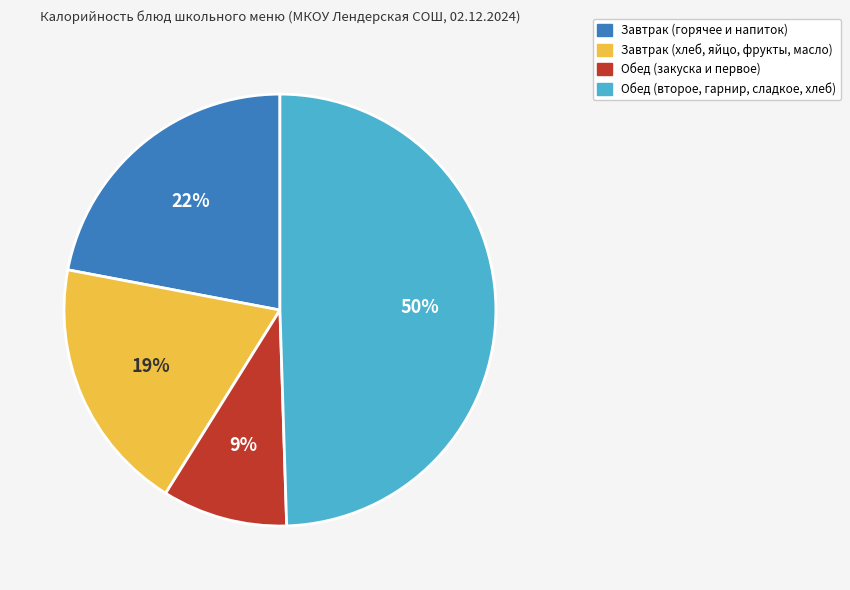

The Завтрак (горячее и напиток) slice represents 9% of the pie. True or false?

False